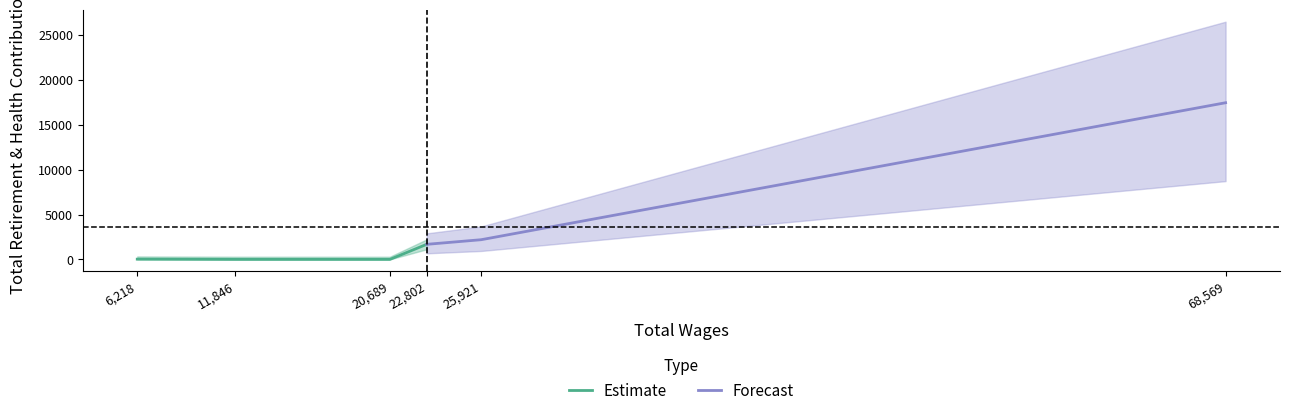

How many values are below 1681?

3